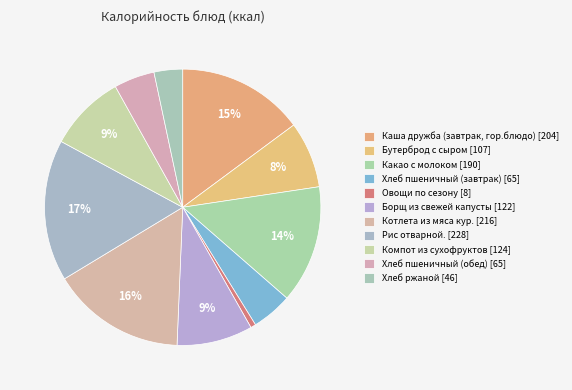

To the nearest percent, what percentage of the pie is Бутерброд с сыром?

8%